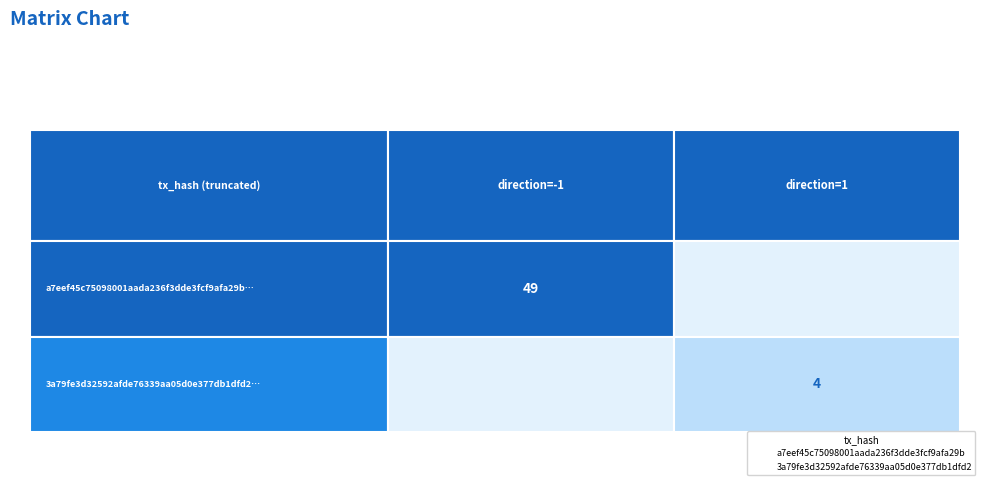

Rank the series by their average value, from lowest to highest.

3a79fe3d32592afde76339aa05d0e377db1dfd2, a7eef45c75098001aada236f3dde3fcf9afa29b